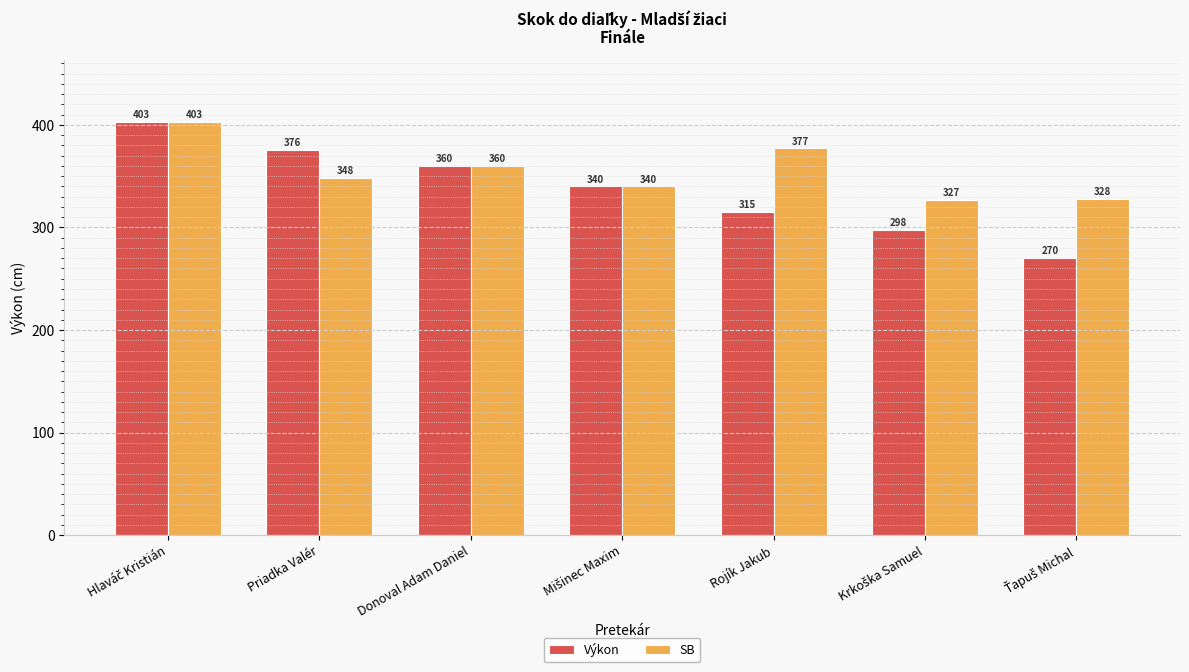

The SB series shows 360 at Donoval Adam Daniel. True or false?

True